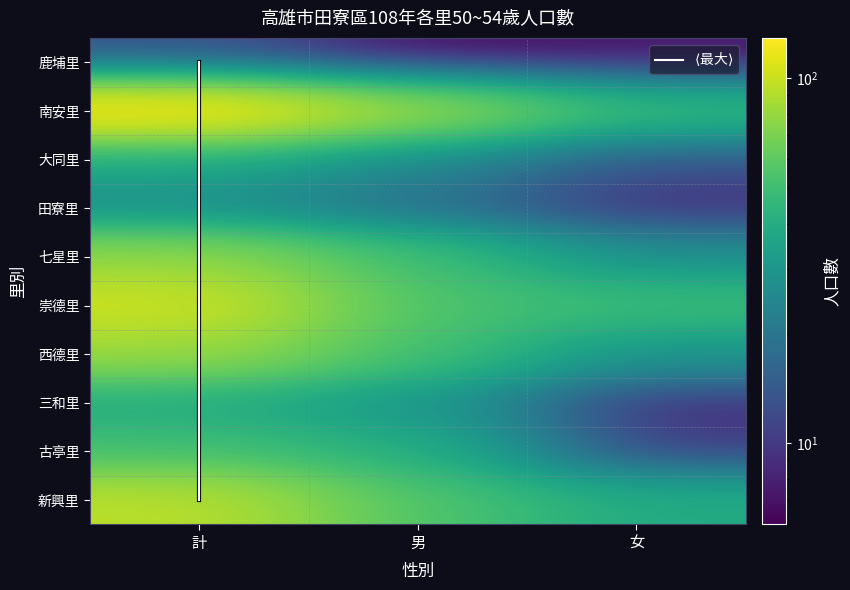

Rank the series by their maximum value, from highest to lowest.

南安里, 崇德里, 新興里, 西德里, 七星里, 古亭里, 三和里, 大同里, 田寮里, 鹿埔里